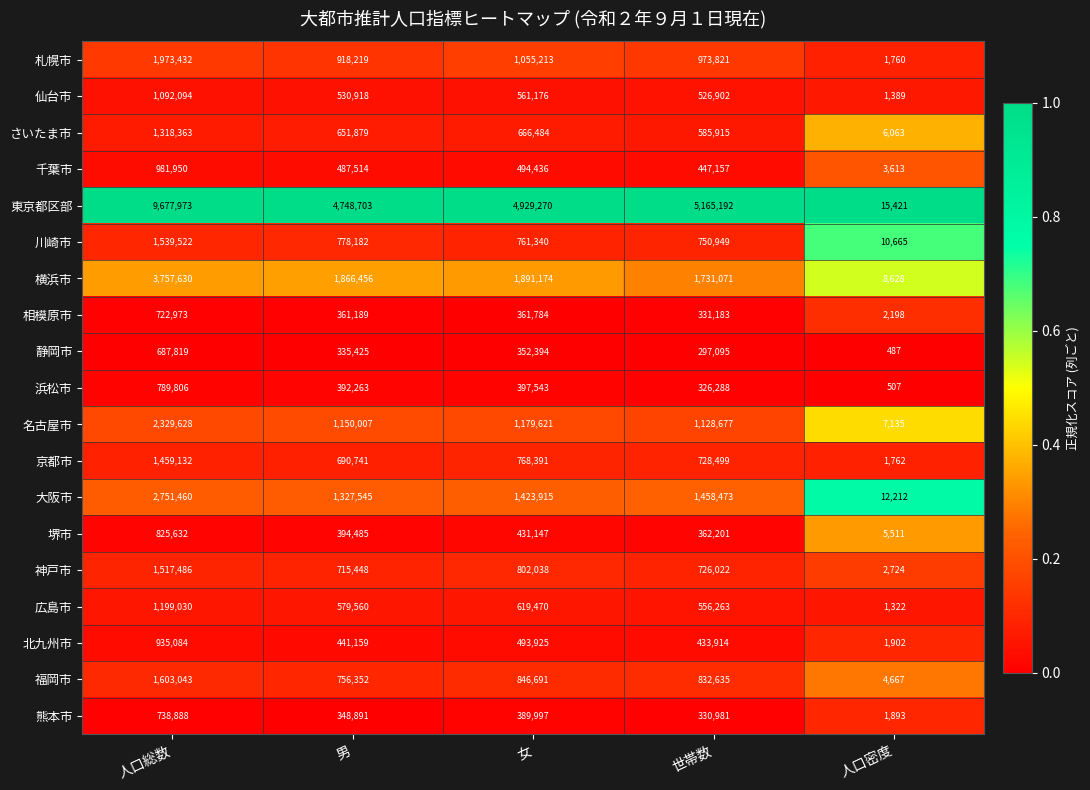

Which category has the highest value across all series?

人口総数